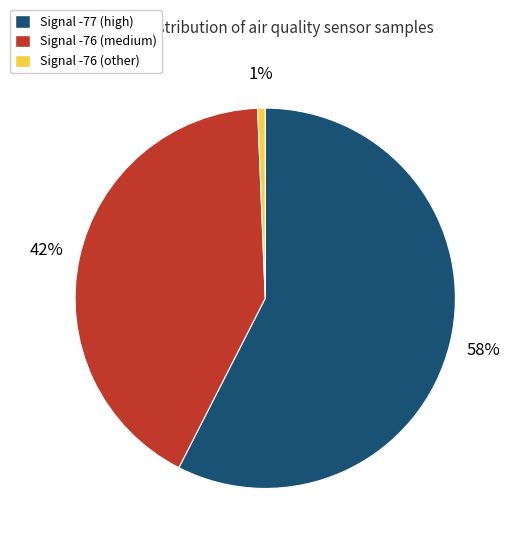

To the nearest percent, what is the average slice percentage?

33%